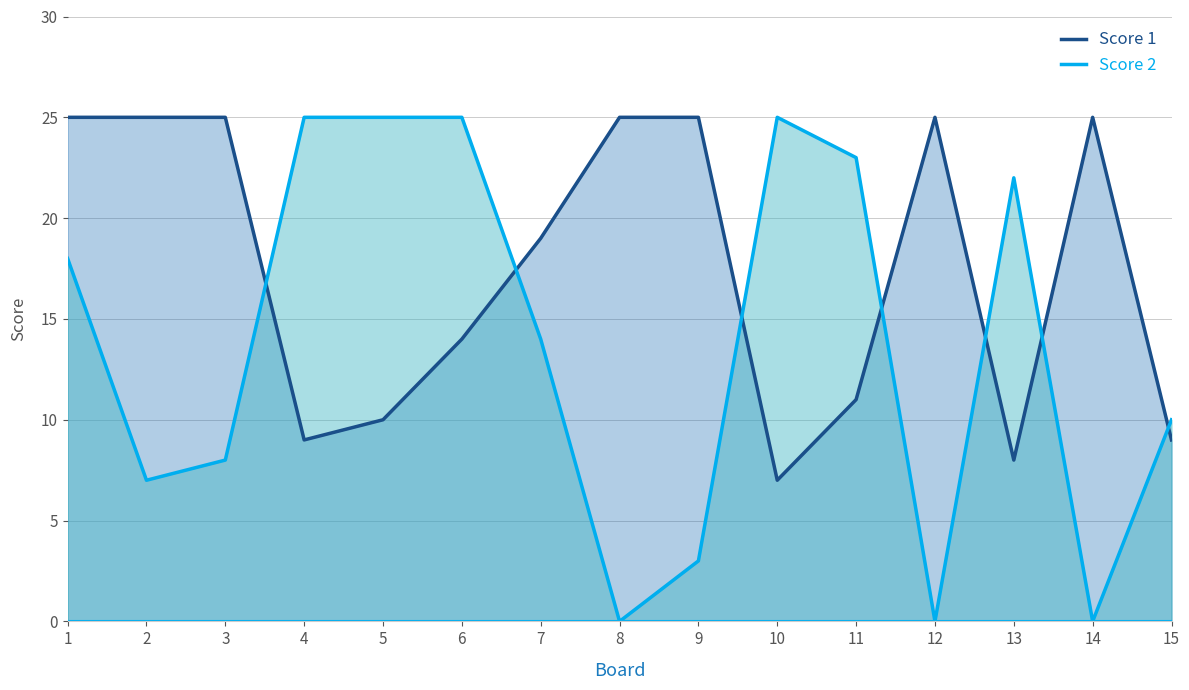

True or false: Score 1 has more than 0 interior local peaks.

True